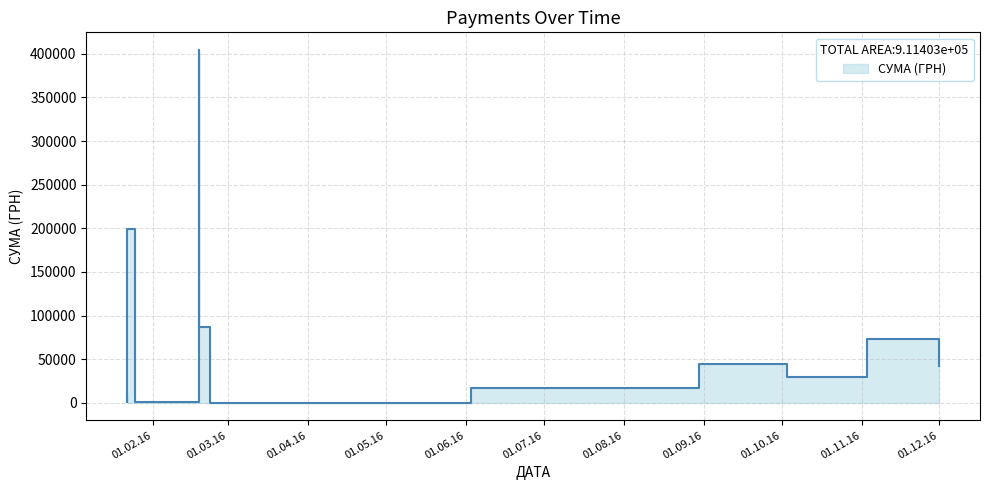

At which label is the value closest to 202235?

22.01.2016